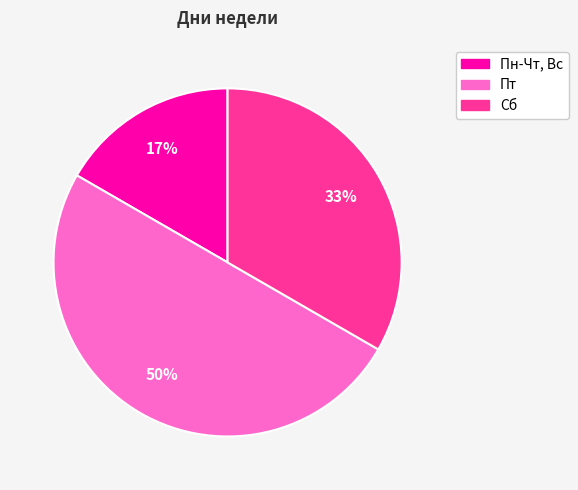

To the nearest percent, what is the combined percentage of Пт and Пн-Чт, Вс?

67%